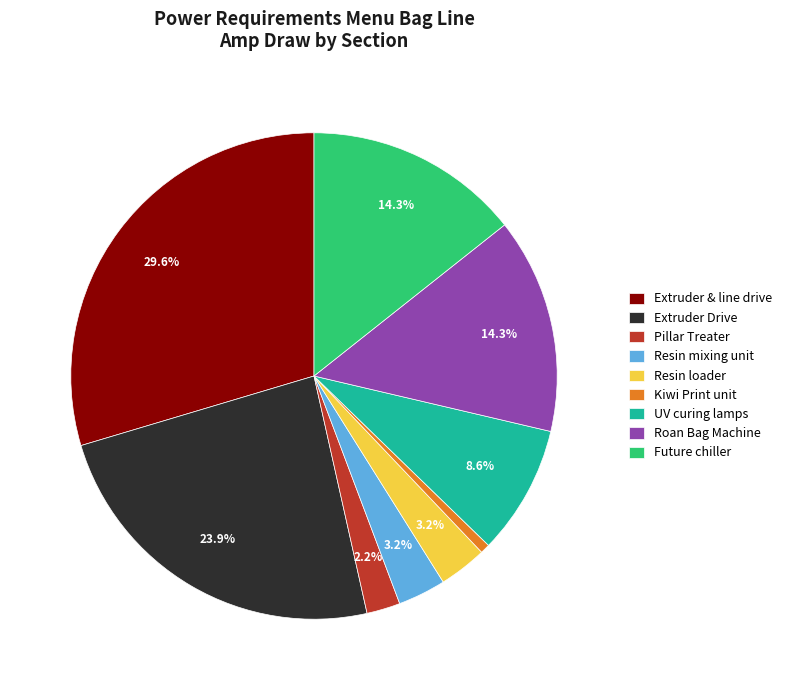

To the nearest percent, what is the combined percentage of Future chiller and Roan Bag Machine?

29%